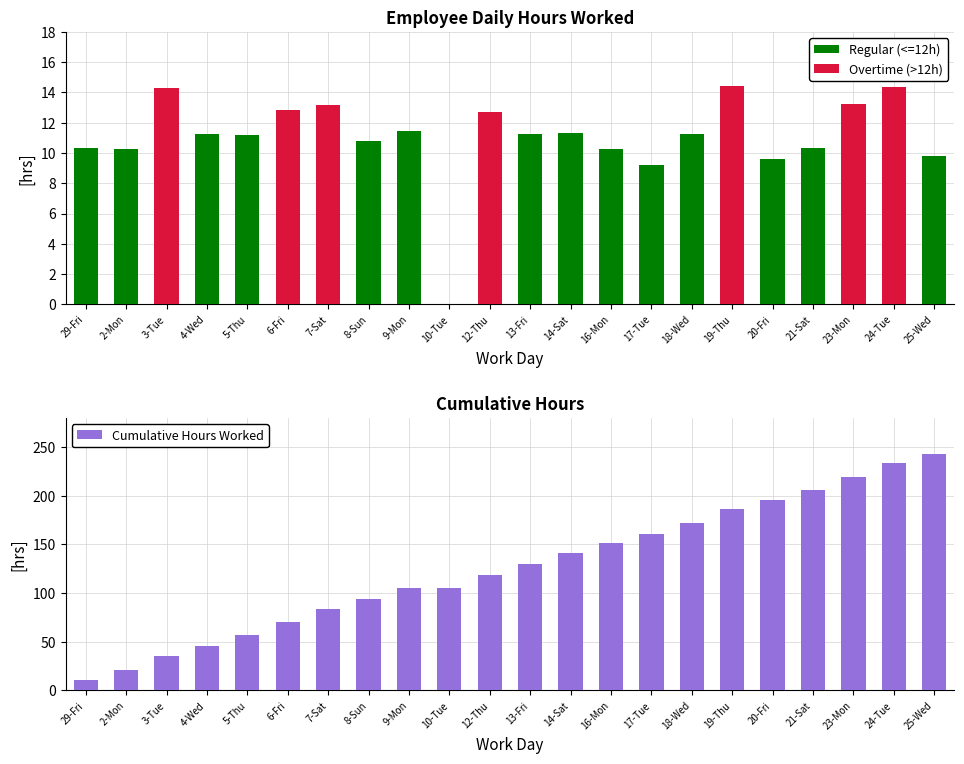

Where does the Cumulative Hours Worked series first go above 129?

13-Fri